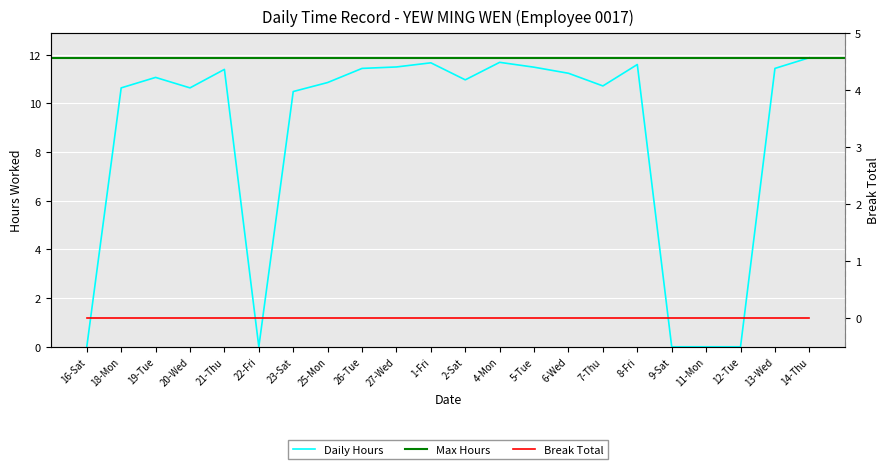

Does the chart display data point markers on the line(s)?

No